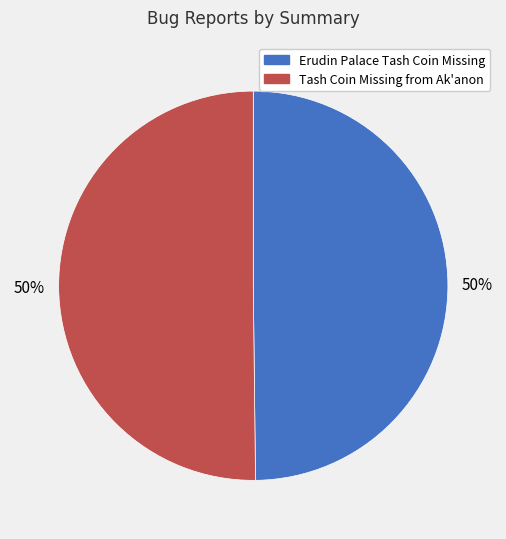

Do Tash Coin Missing from Ak'anon and Erudin Palace Tash Coin Missing together represent more than half of the pie?

Yes